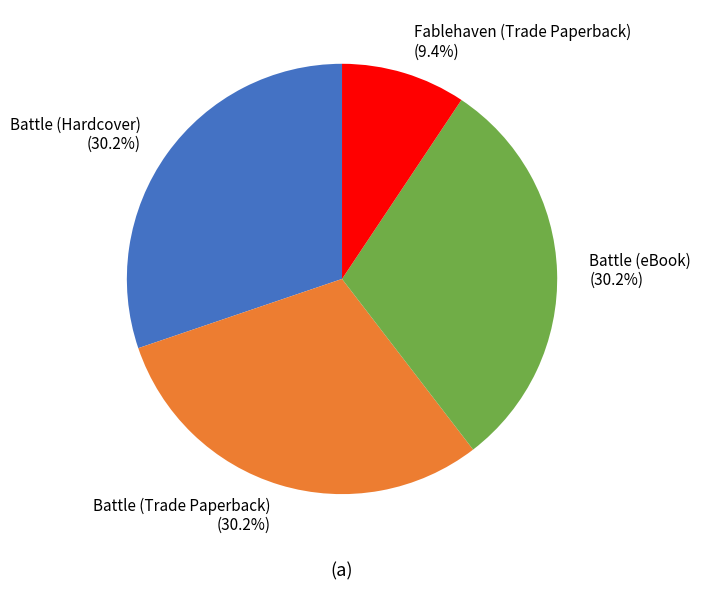

Is there any slice that represents more than half of the pie?

No